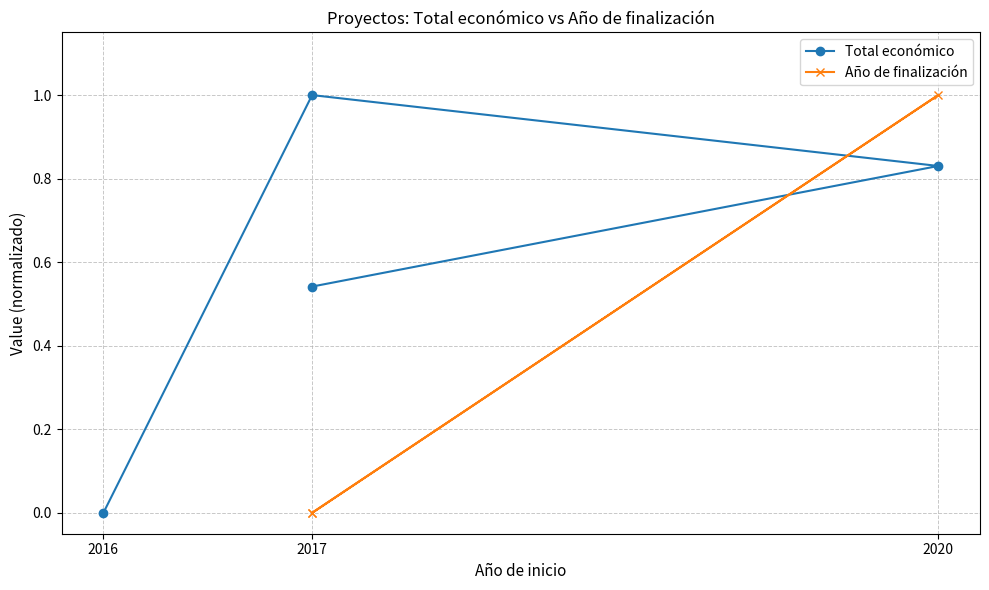

The Año de finalización series shows 0.2 at 2020. True or false?

False